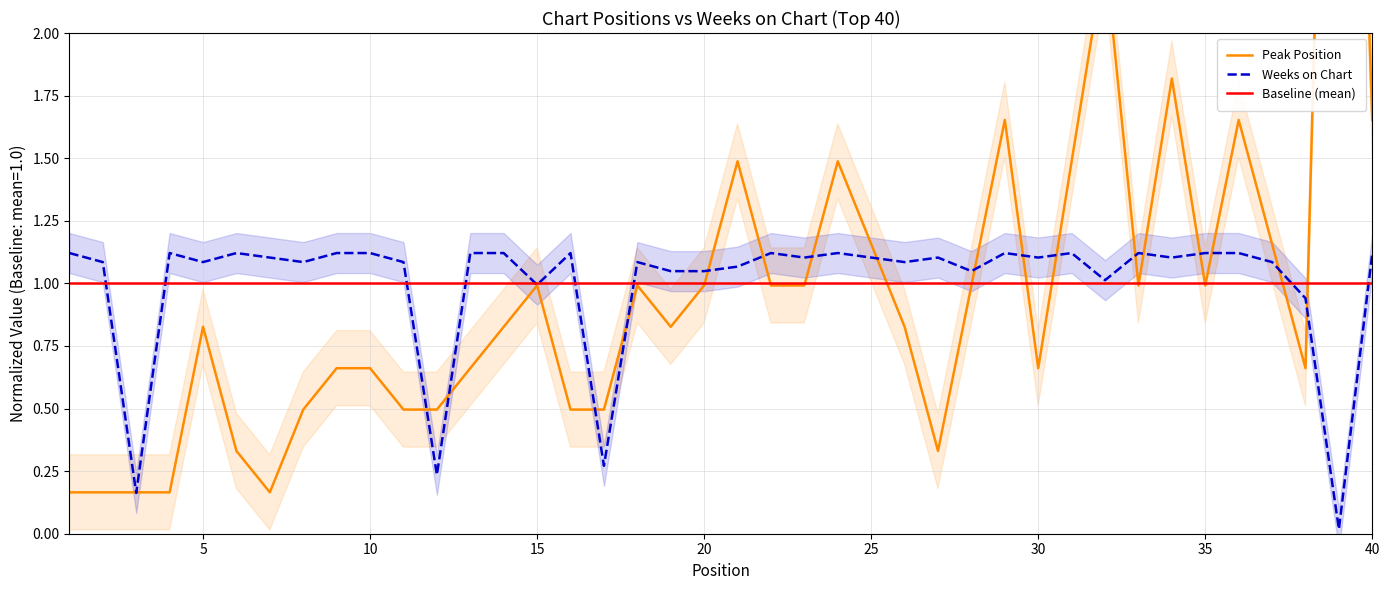

Between 34 and 38, which is larger?

34